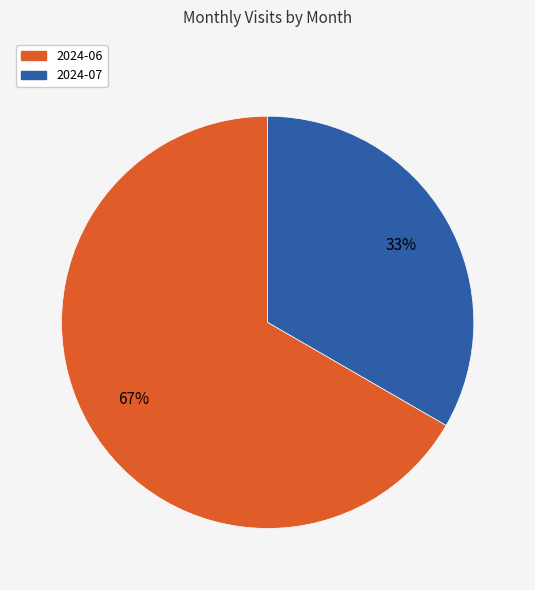

Which slice is the largest?

2024-06